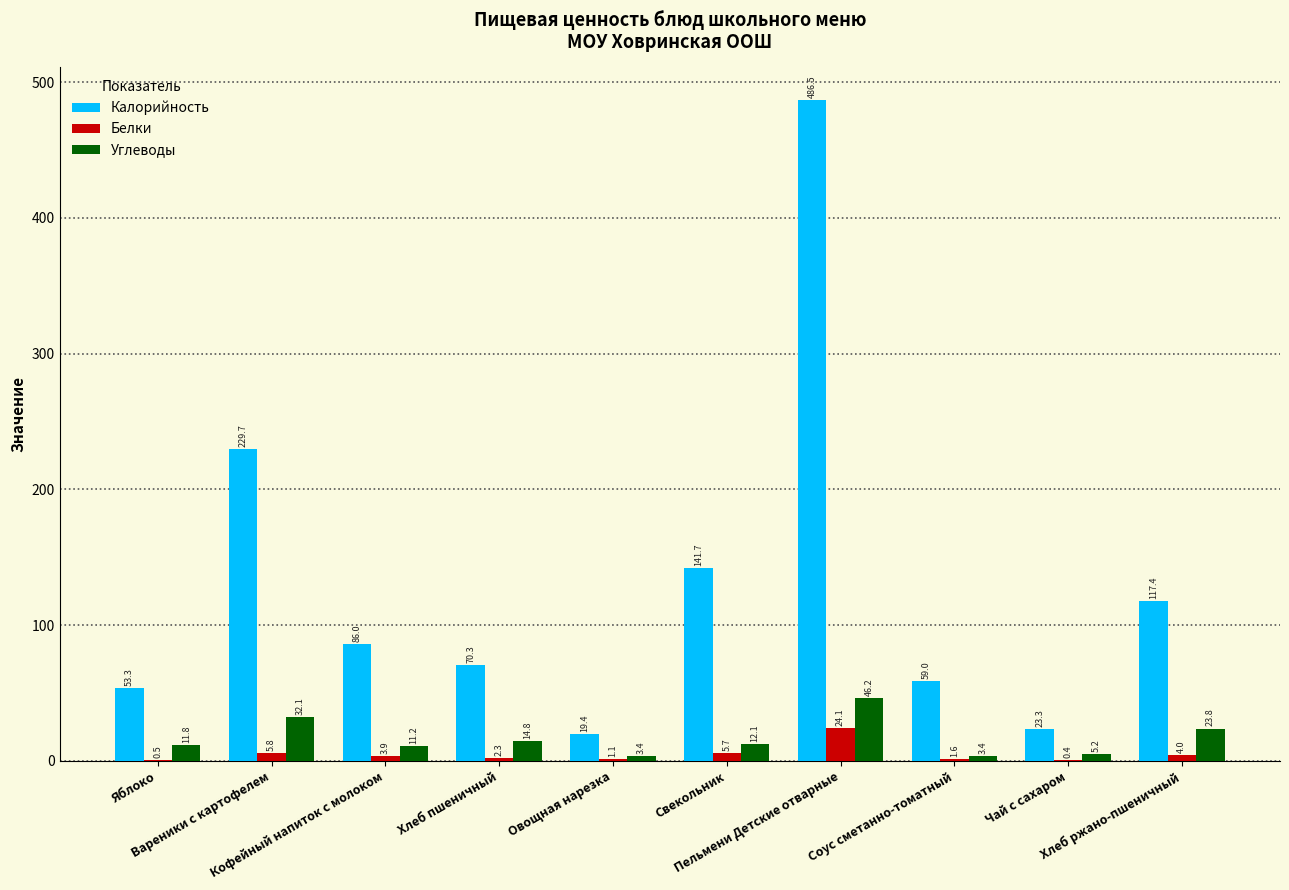

Reading left to right, transcribe all the data shown in this chart.

Калорийность: Яблоко=53.3	Вареники с картофелем=229.7	Кофейный напиток с молоком=86.0	Хлеб пшеничный=70.3	Овощная нарезка=19.4	Свекольник=141.7	Пельмени Детские отварные=486.5	Соус сметанно-томатный=59.0	Чай с сахаром=23.3	Хлеб ржано-пшеничный=117.4
Белки: Яблоко=0.5	Вареники с картофелем=5.8	Кофейный напиток с молоком=3.9	Хлеб пшеничный=2.3	Овощная нарезка=1.1	Свекольник=5.7	Пельмени Детские отварные=24.1	Соус сметанно-томатный=1.6	Чай с сахаром=0.4	Хлеб ржано-пшеничный=4.0
Углеводы: Яблоко=11.8	Вареники с картофелем=32.1	Кофейный напиток с молоком=11.2	Хлеб пшеничный=14.8	Овощная нарезка=3.4	Свекольник=12.1	Пельмени Детские отварные=46.2	Соус сметанно-томатный=3.4	Чай с сахаром=5.2	Хлеб ржано-пшеничный=23.8